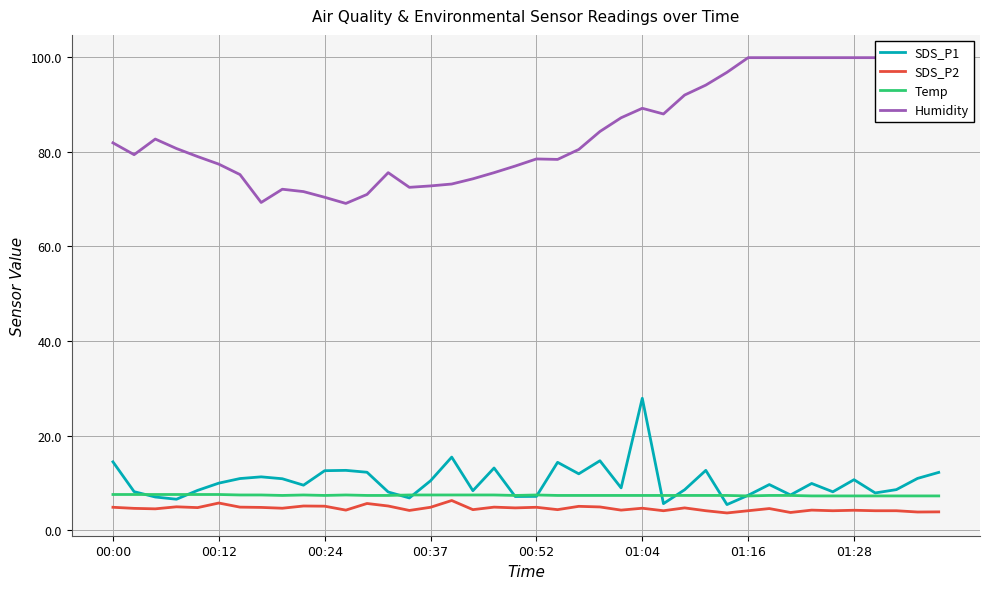

What is the value of the SDS_P2 point at the 19th from the left?

4.9